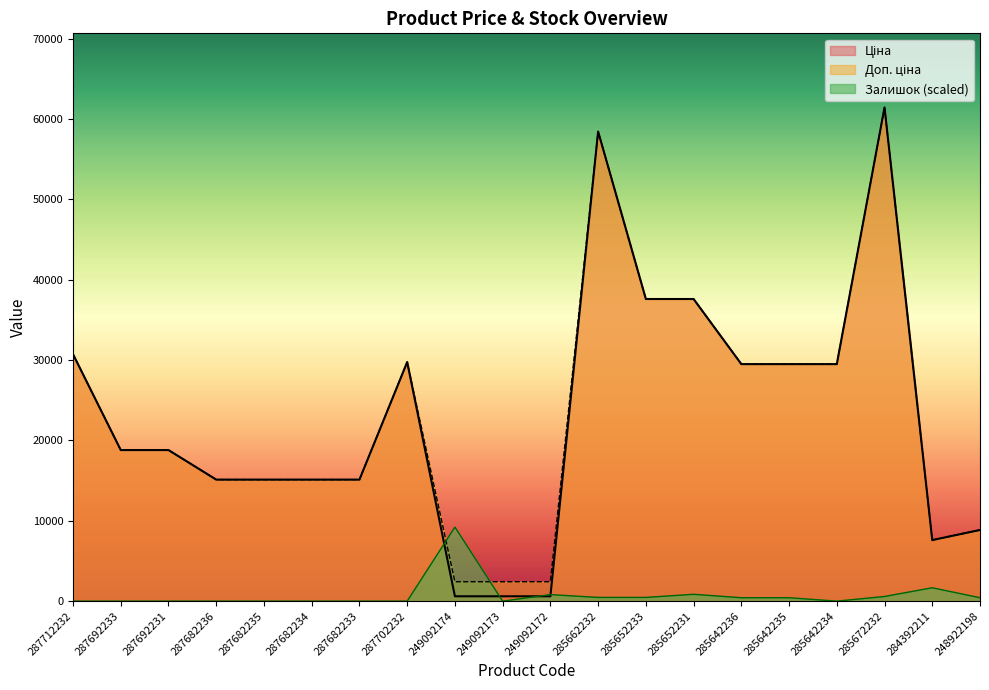

Is it true that Ціна equals 61434.3 at 285672232?

True